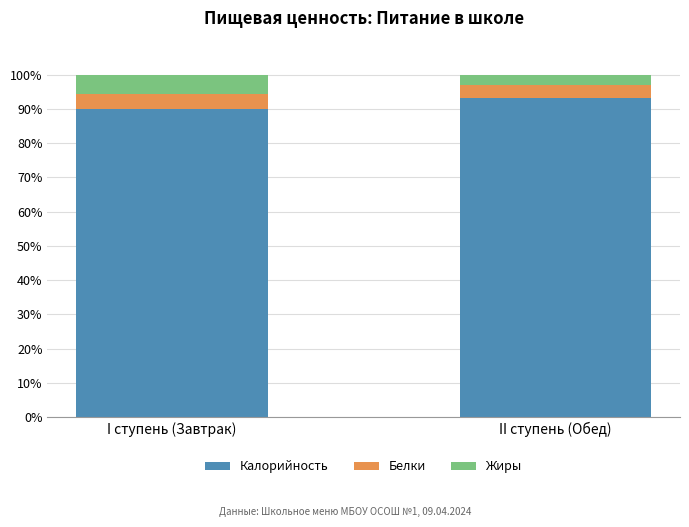

Are the bars grouped side by side (vs. stacked)?

No